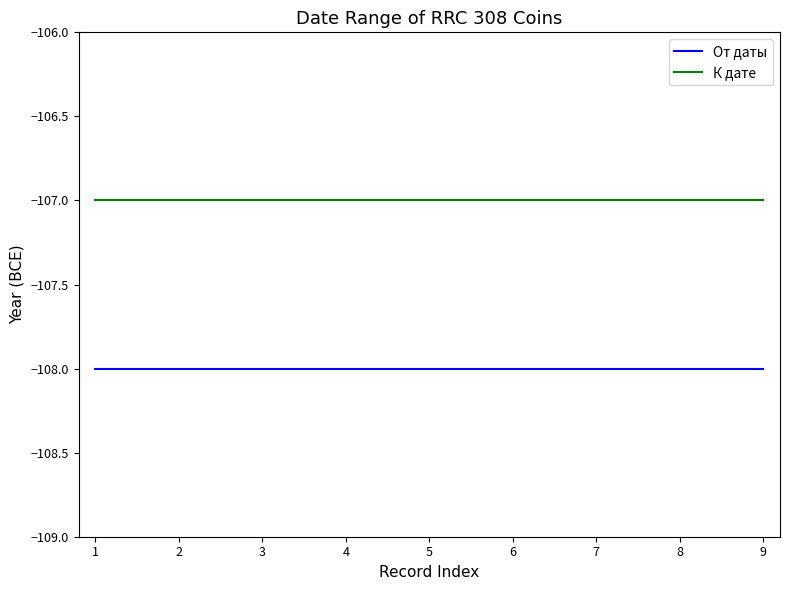

True or false: От даты and К дате intersect in this chart.

False